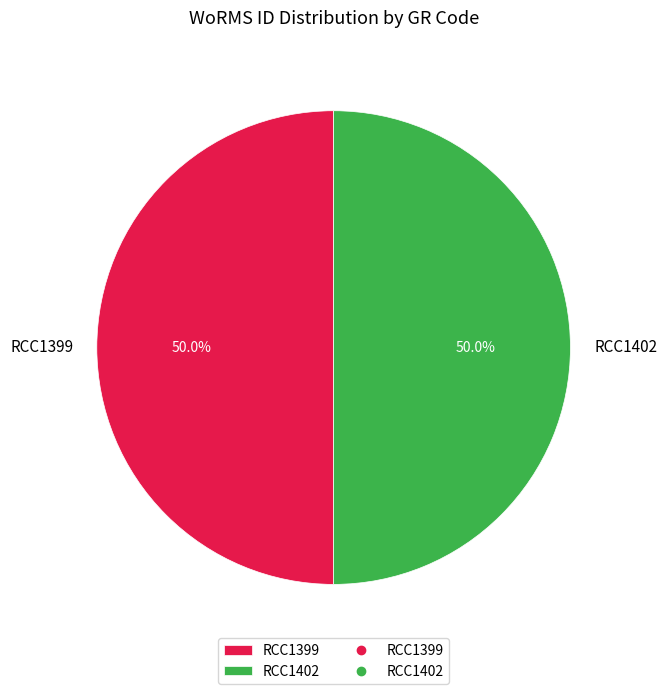

What is the ratio of the value at RCC1399 to the value at RCC1402?

1.0